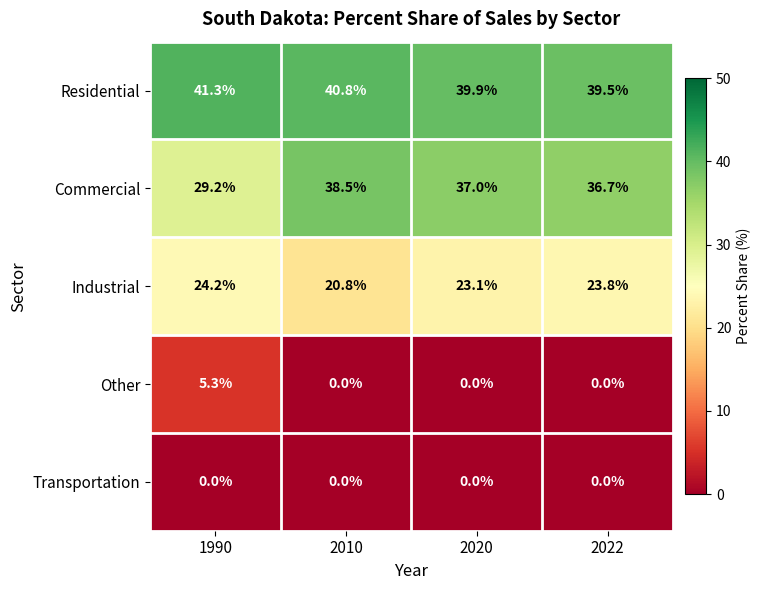

Reading left to right, extract all data points from this chart.

Residential: 1990=41.3	2010=40.8	2020=39.9	2022=39.5
Commercial: 1990=29.2	2010=38.5	2020=37.0	2022=36.7
Industrial: 1990=24.2	2010=20.8	2020=23.1	2022=23.8
Other: 1990=5.3	2010=0.0	2020=0.0	2022=0.0
Transportation: 1990=0.0	2010=0.0	2020=0.0	2022=0.0